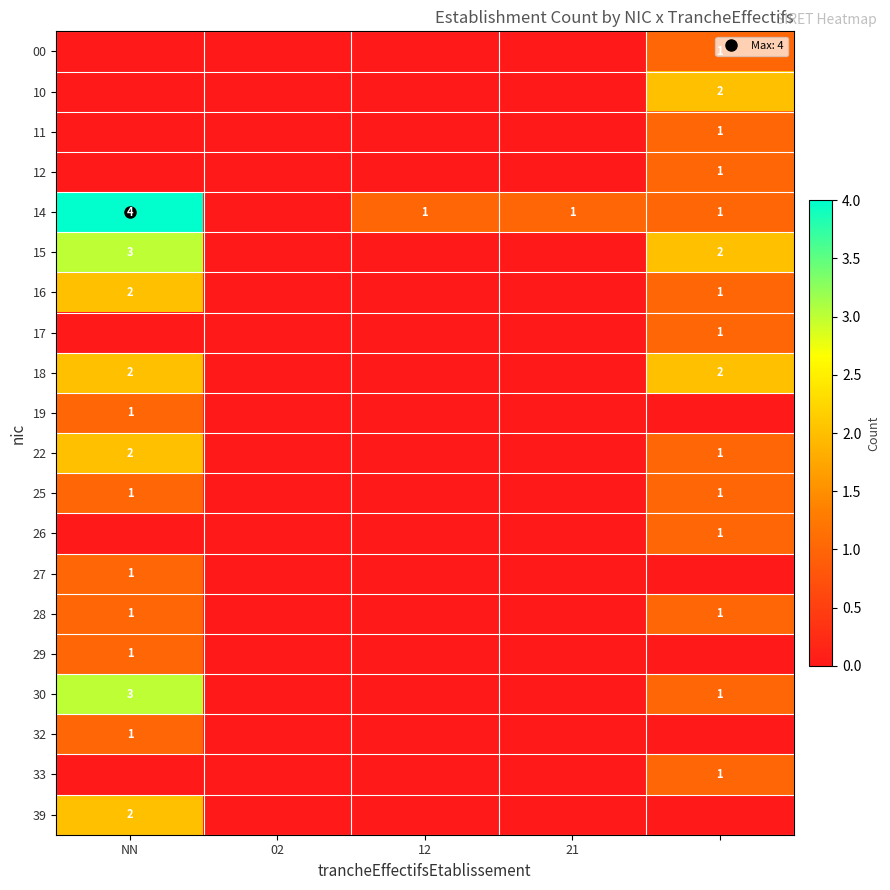

What is the difference between the maximum and minimum values in the 30 series?

3